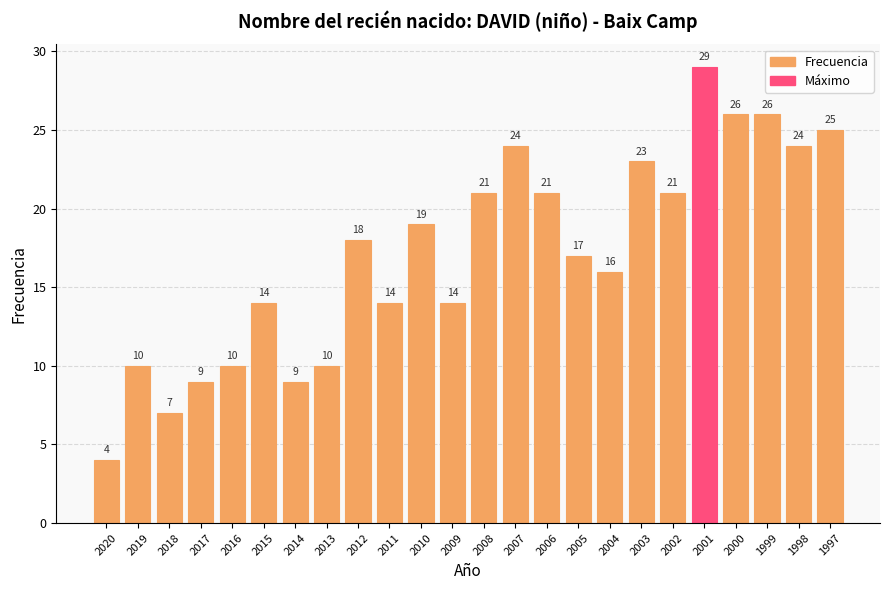

What is the approximate value at 2003?

23